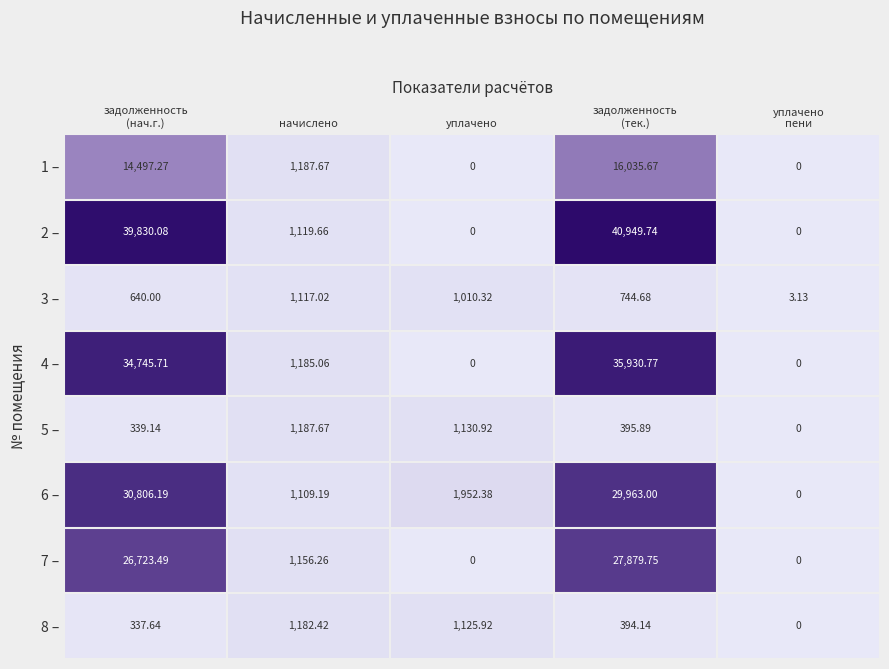

At which label does 3 – first exceed 744?

начислено